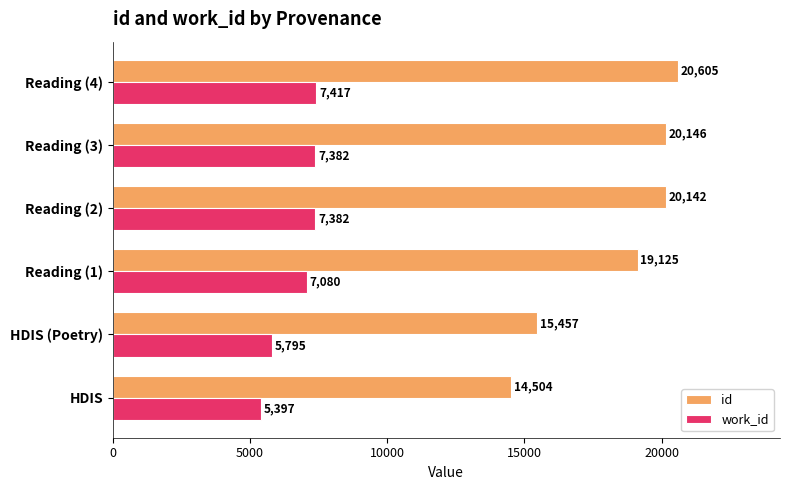

Where is work_id nearest to the value 6407?

HDIS (Poetry)